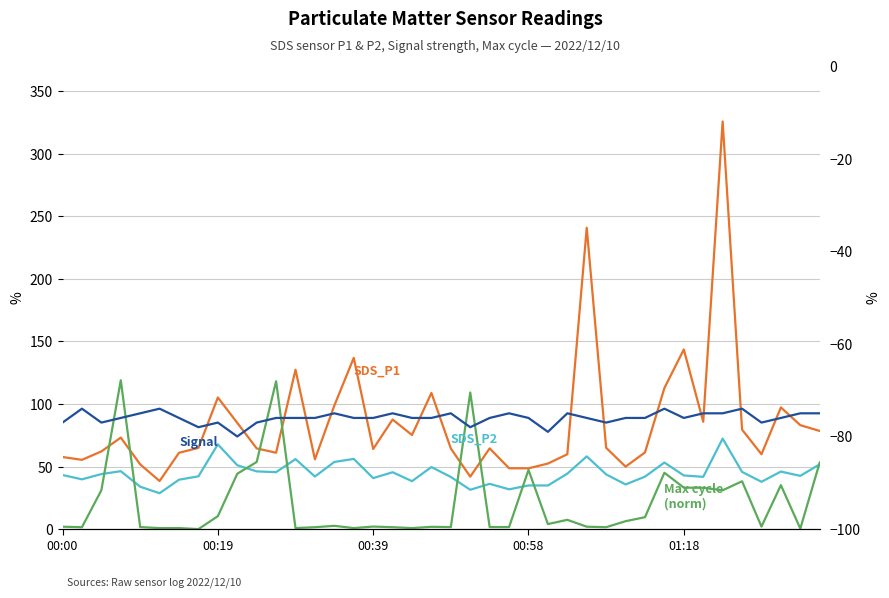

In SDS_P2, how many points are higher than both neighbors (excluding endpoints)?

12